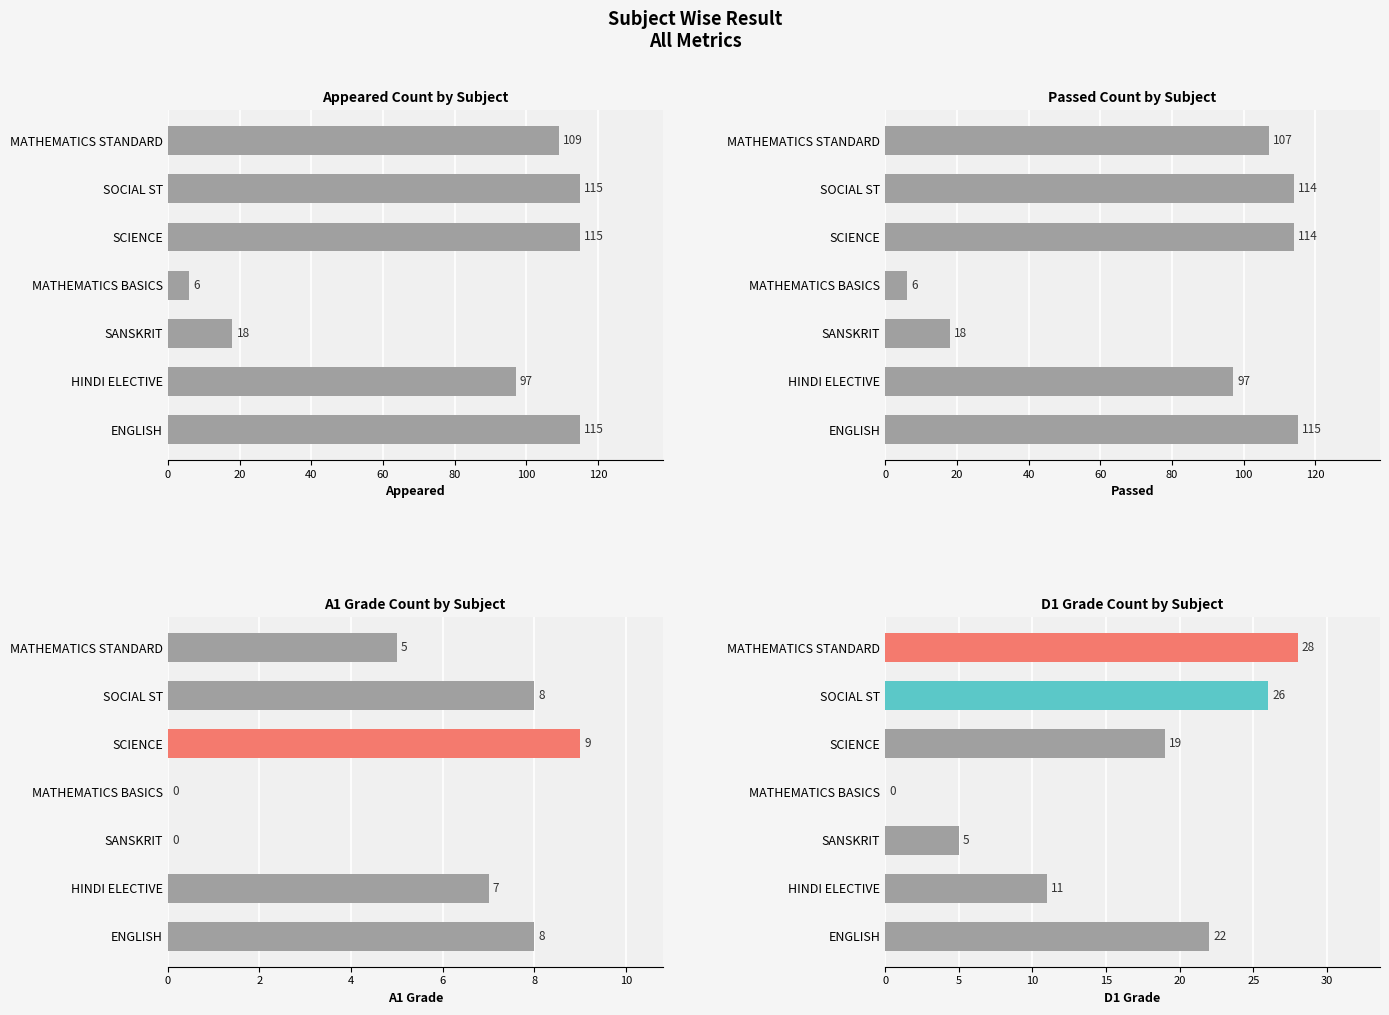

What are all the series names shown in the legend?

APPEARED, PASSED, A1, D1